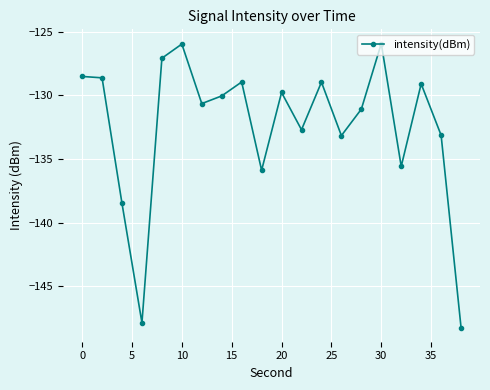

How many series are shown in this chart?

1